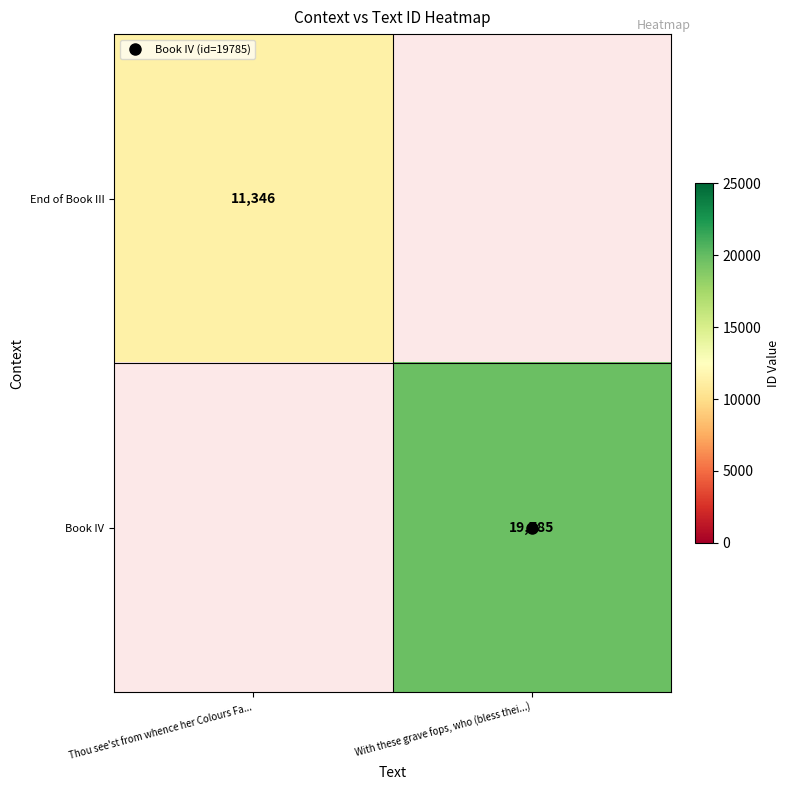

How many positive values does the End of Book III series have?

1